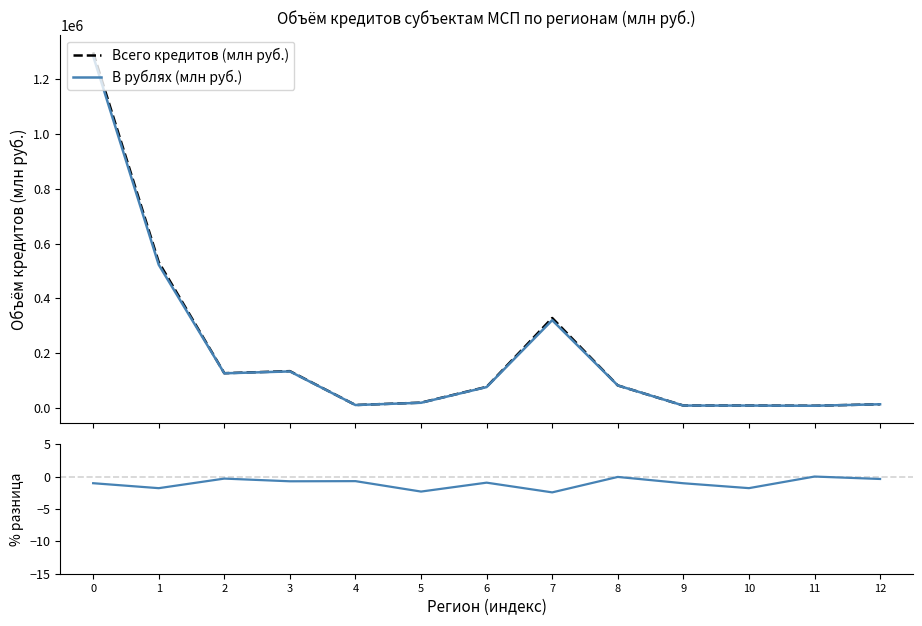

What is the minimum value for В рублях (млн руб.)?

7893